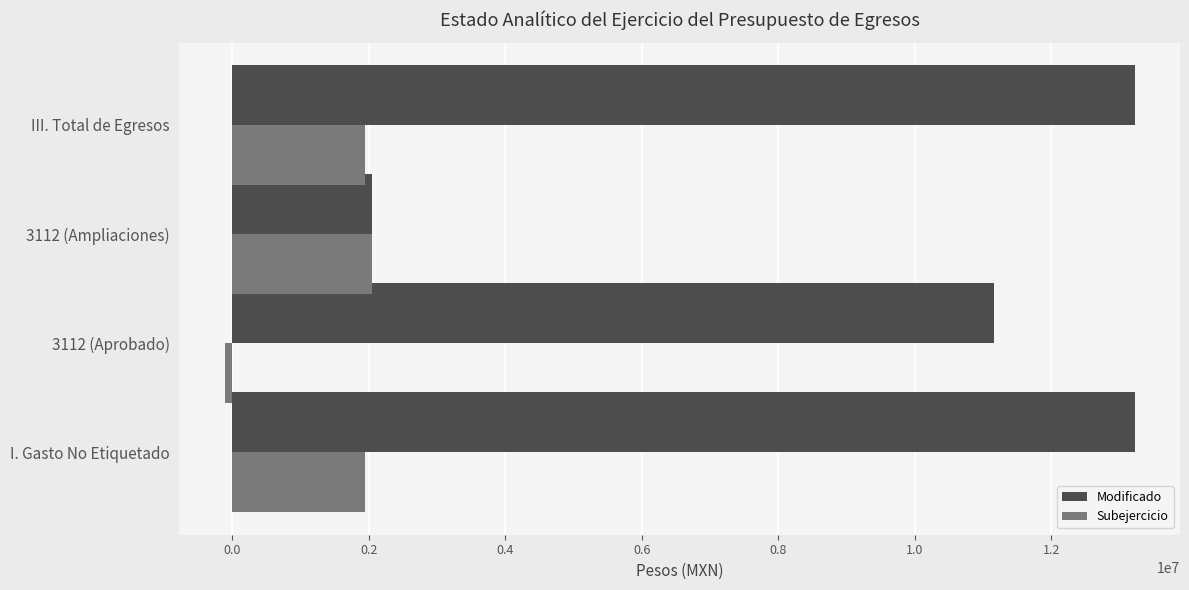

What is the average value of the Subejercicio series?

1458387.0